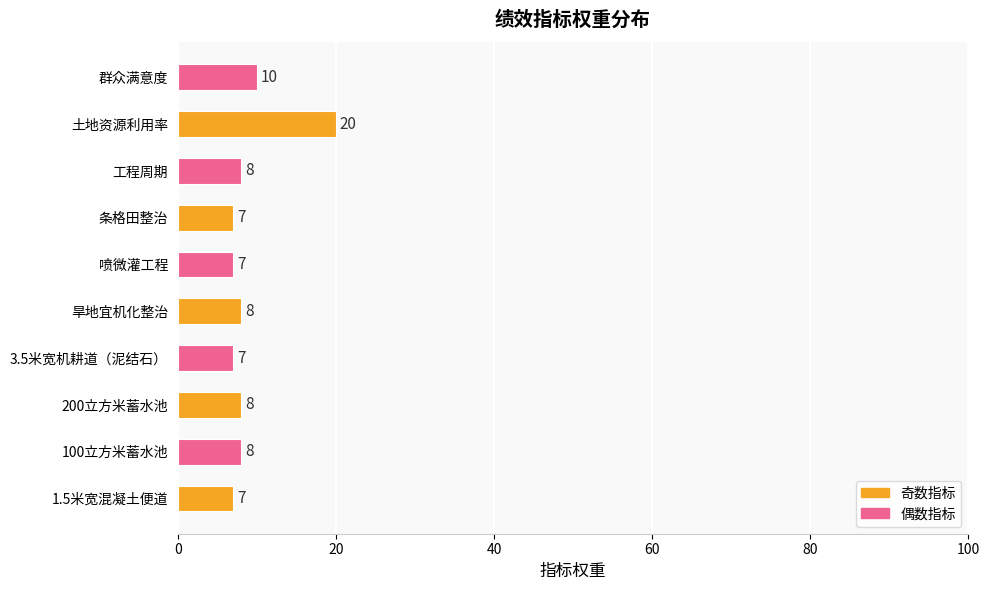

What is the sum of all values?

90